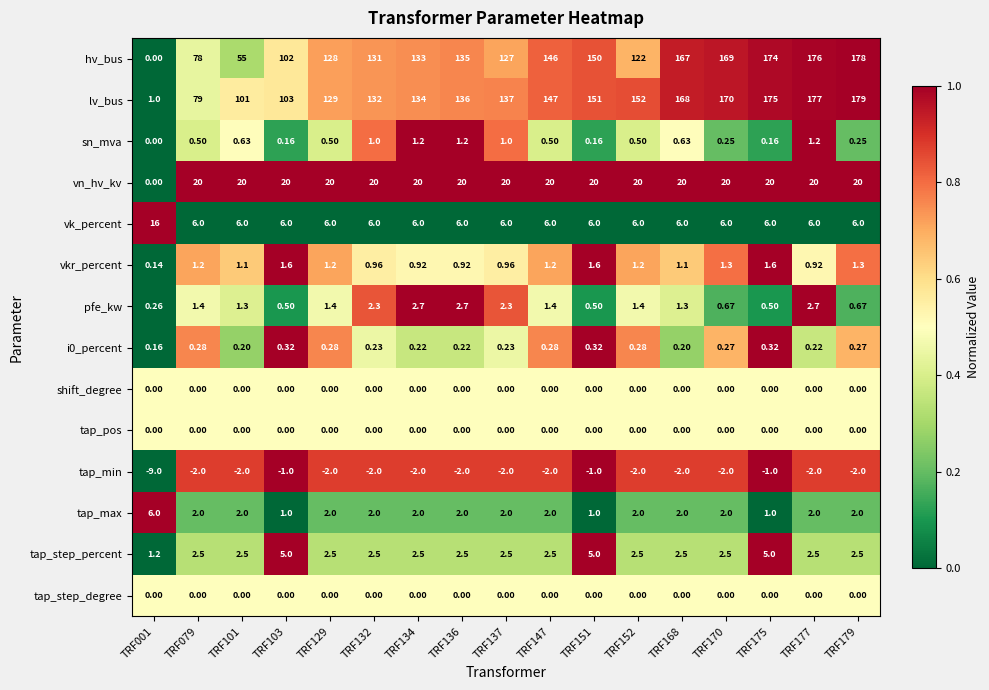

Is the value of hv_bus at TRF101 greater than the value of i0_percent at TRF170?

Yes